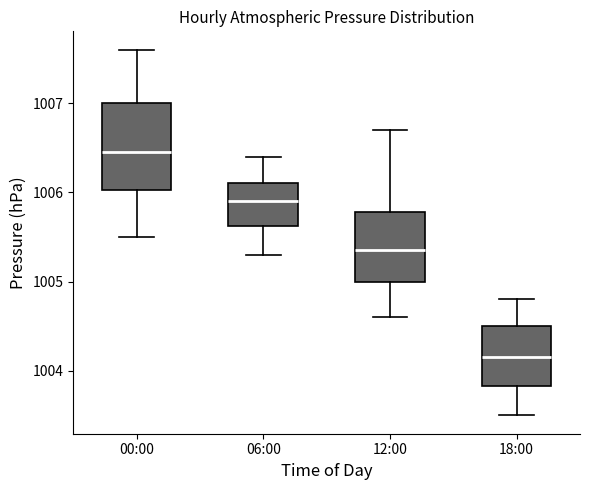

Which box has the lowest median line?

18:00